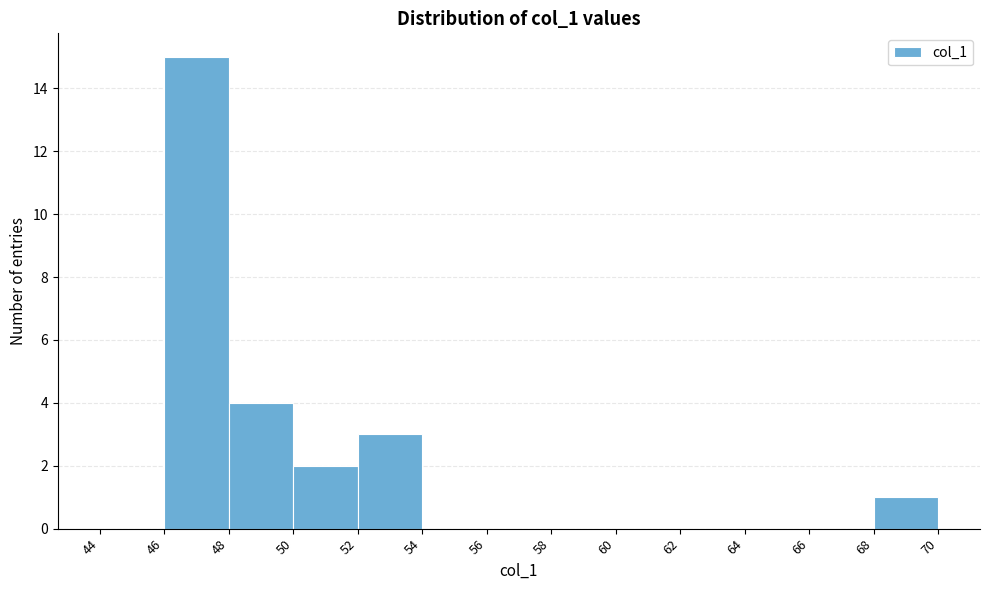

Reading left to right, list every bar in this chart as the range it spans on the x-axis followed by its height. The values are not printed on the chart, so give them approximately, as read against the axis.

44 to 46: 0
46 to 48: 15
48 to 50: 4
50 to 52: 2
52 to 54: 3
54 to 56: 0
56 to 58: 0
58 to 60: 0
60 to 62: 0
62 to 64: 0
64 to 66: 0
66 to 68: 0
68 to 70: 1